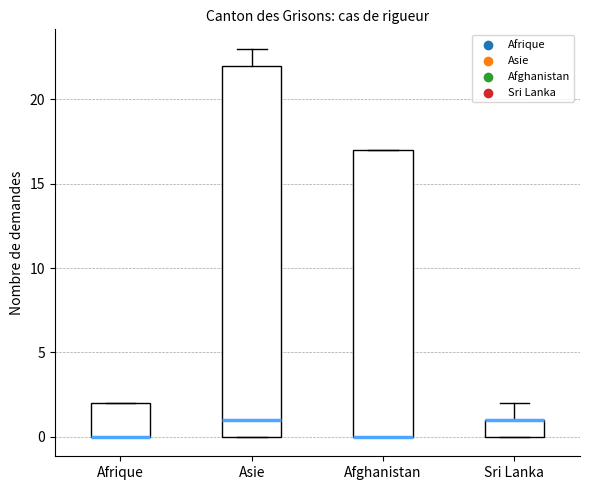

Where is the upper edge of the box for Asie on the y-axis? The values are not printed on the chart, so give them approximately, as read against the axis.

22